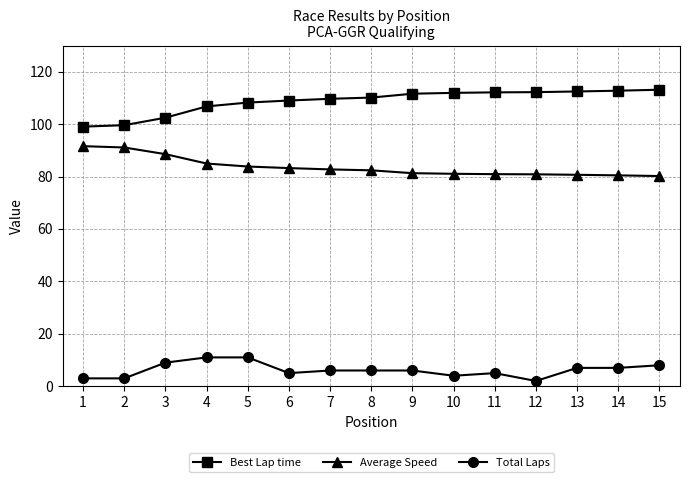

What is the difference between the maximum and minimum values in the Average Speed series?

11.4